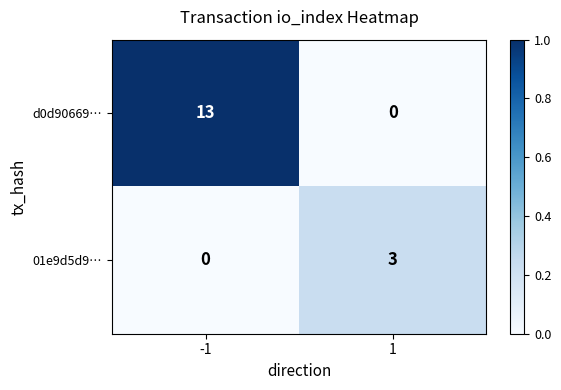

Between -1 and 1, which series saw the biggest shift?

d0d90669…